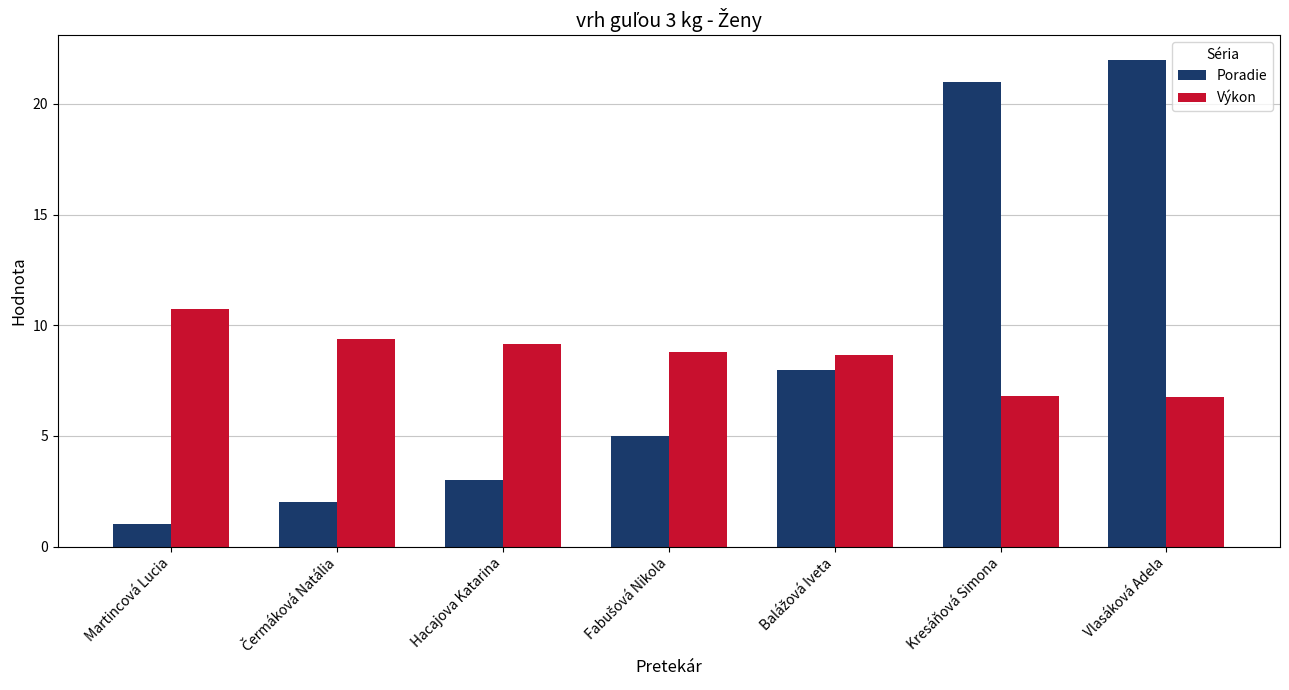

What is the approximate value of Poradie at Hacajova Katarina?

3.0